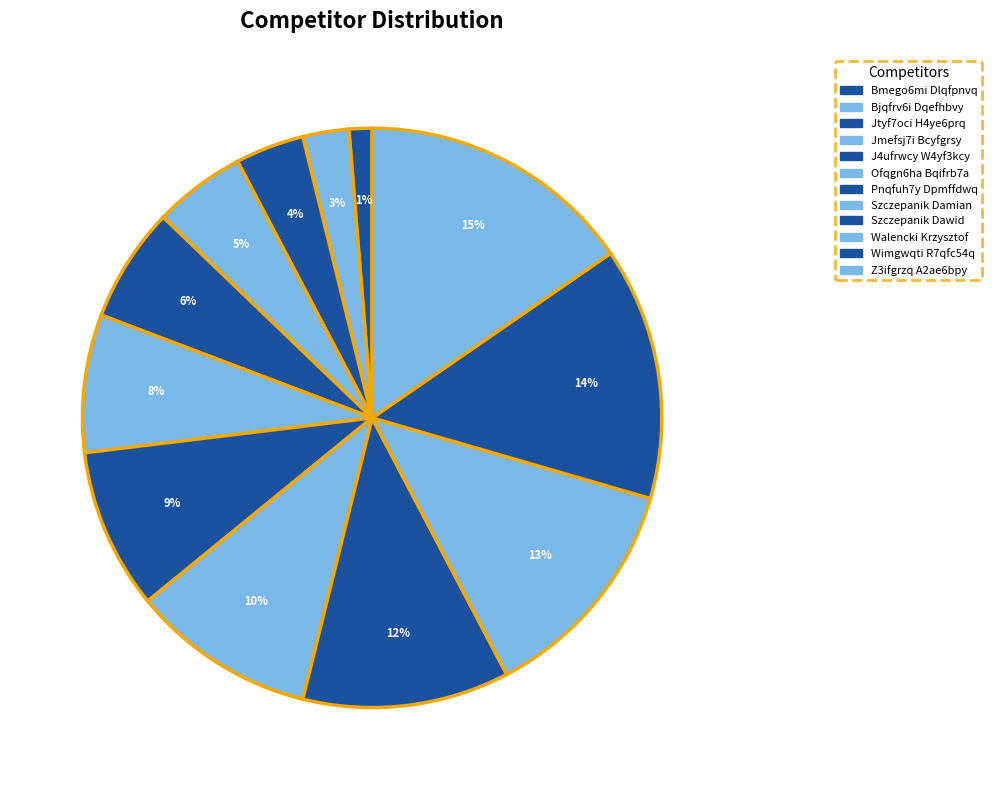

Count the number of slices in the pie.

12